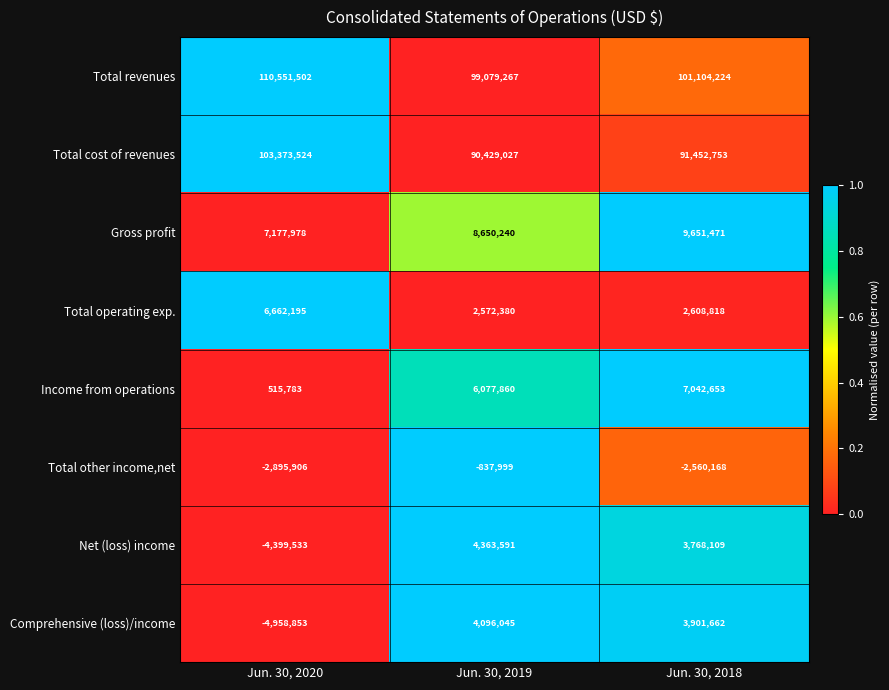

What is the sum of the Total operating exp. values at Jun. 30, 2019 and Jun. 30, 2018?

5181198